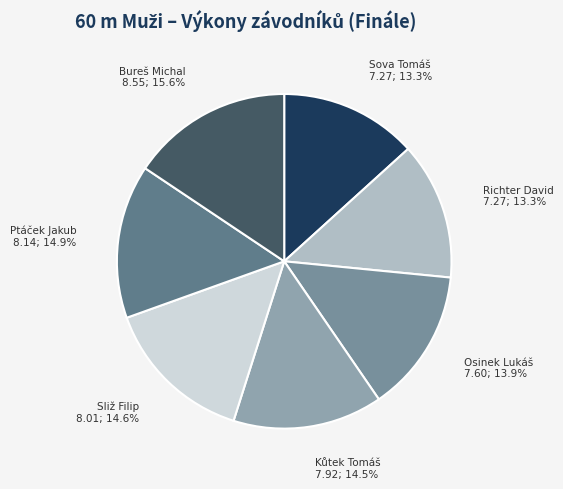

Count the number of slices in the pie.

7